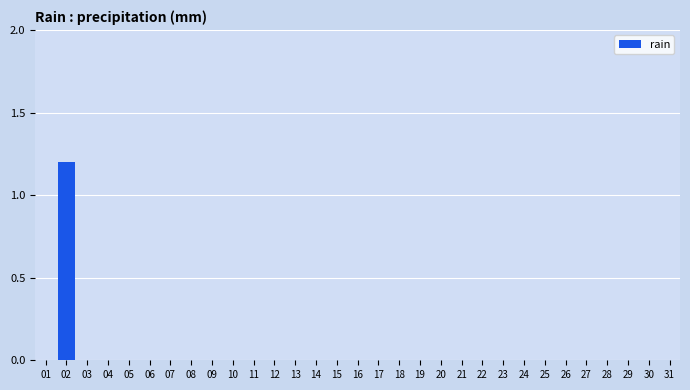

The chart shows a value of 0.8 at 23. True or false?

False